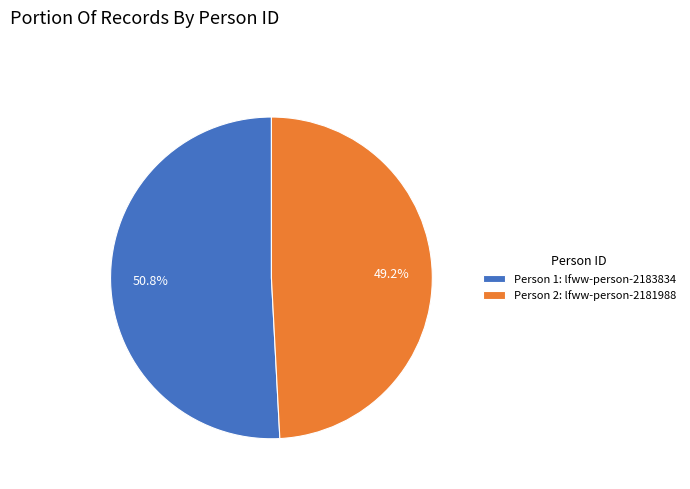

Is there a majority slice in this chart?

Yes